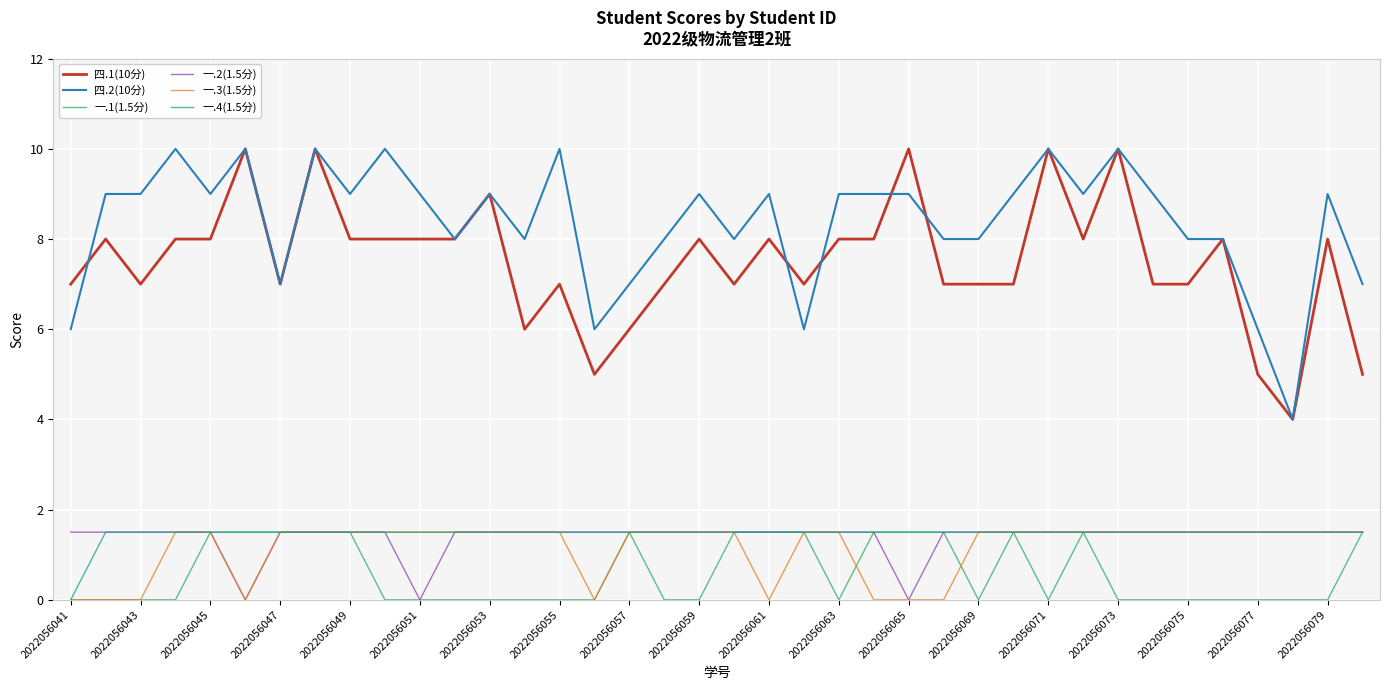

How many lines are shown in the chart?

6